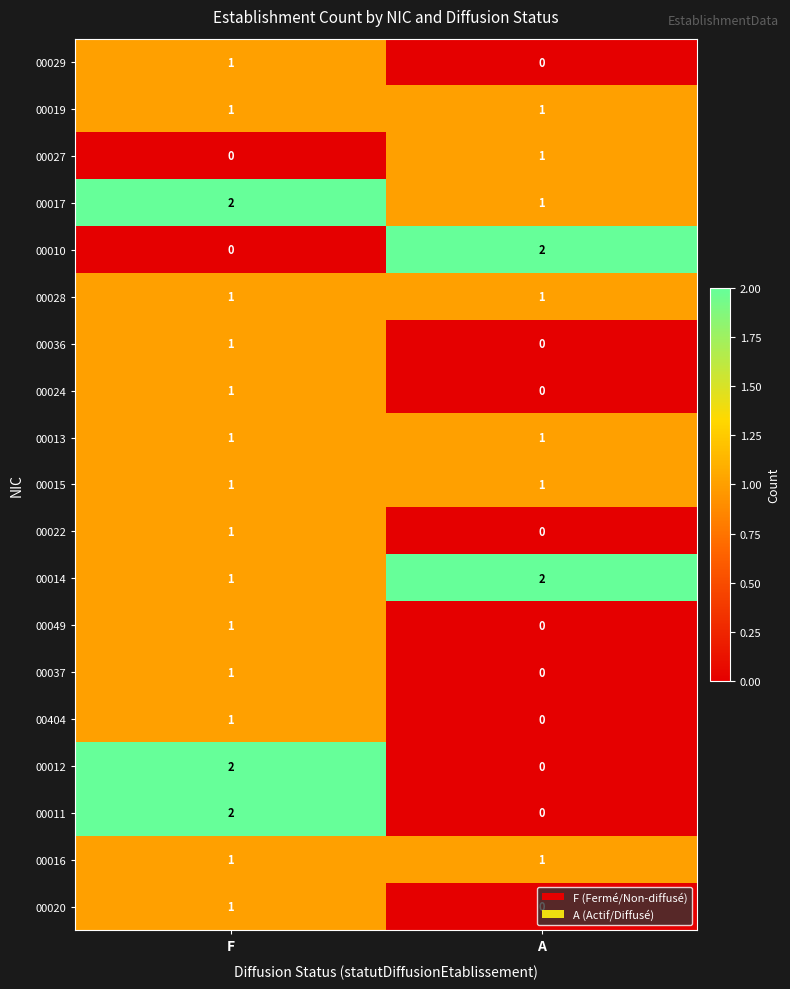

List the labels in order of 00037 value, smallest first.

A, F